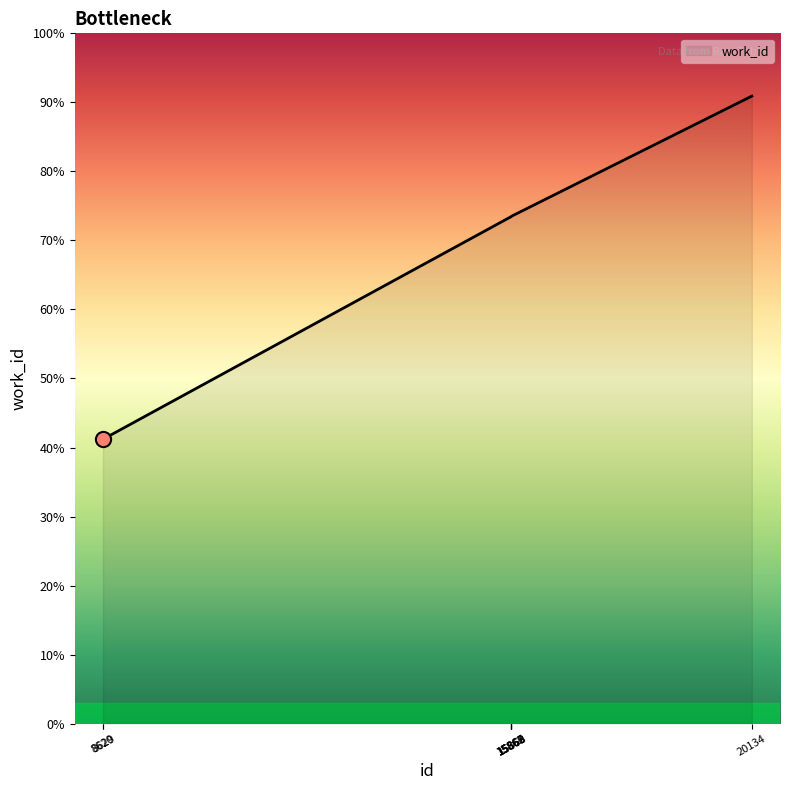

Approximately how many times larger is the value at 15867 compared to 8620?

1.8